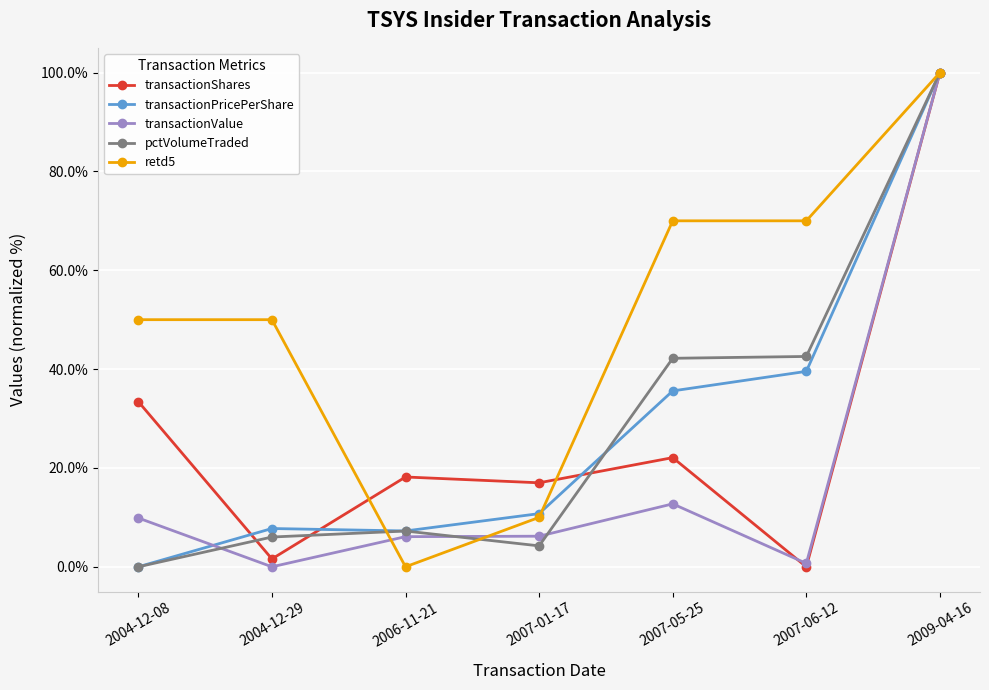

Between which two adjacent categories do transactionPricePerShare and retd5 first intersect?

2004-12-29 and 2006-11-21